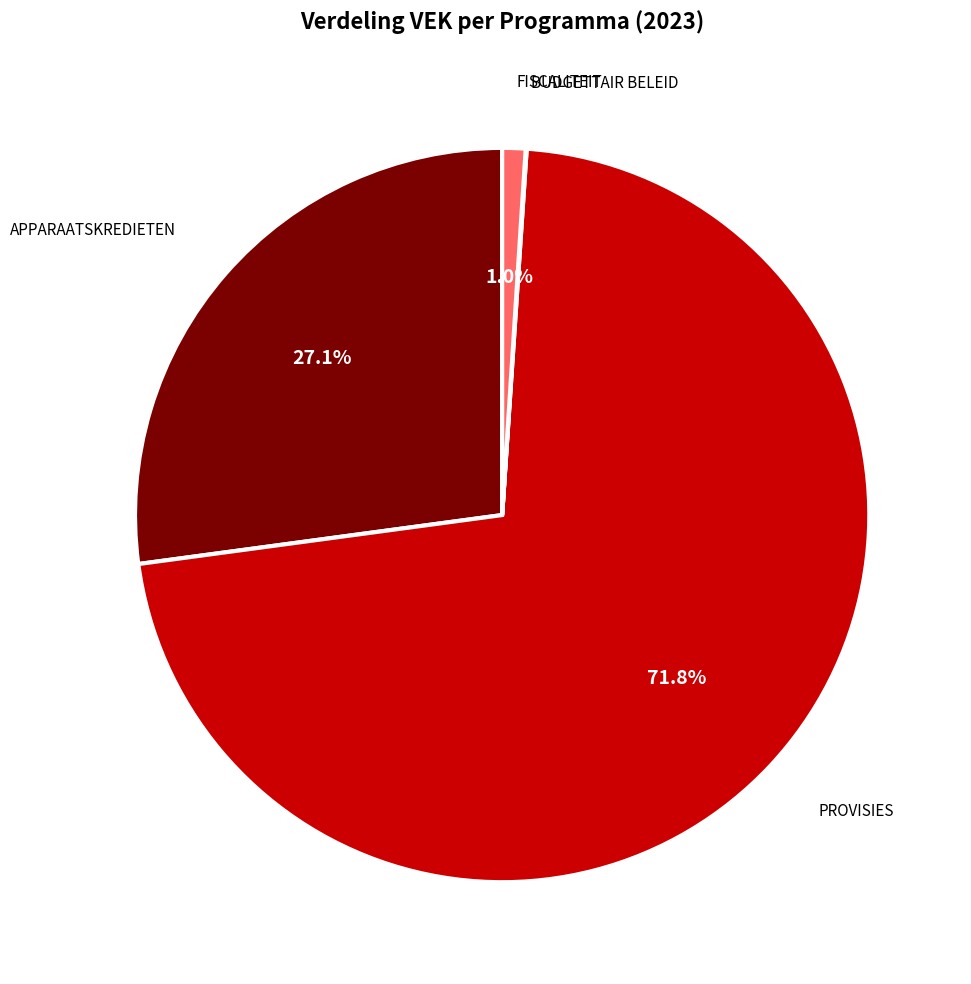

What portion of the pie excludes APPARAATSKREDIETEN?

72.9%